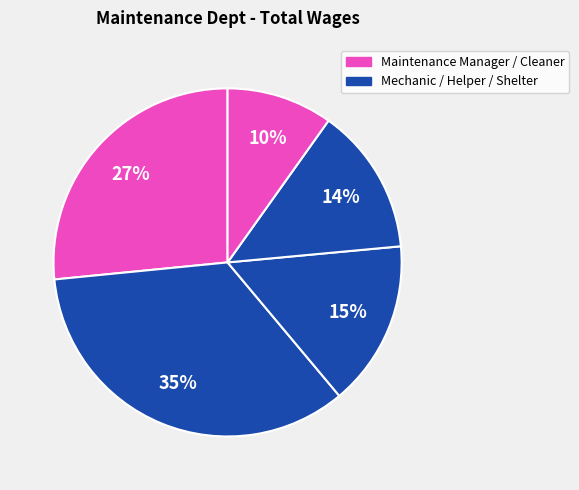

How many slices are in this pie chart?

5